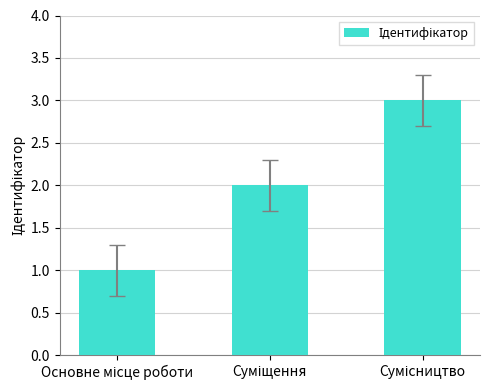

What is the sum of all values?

6